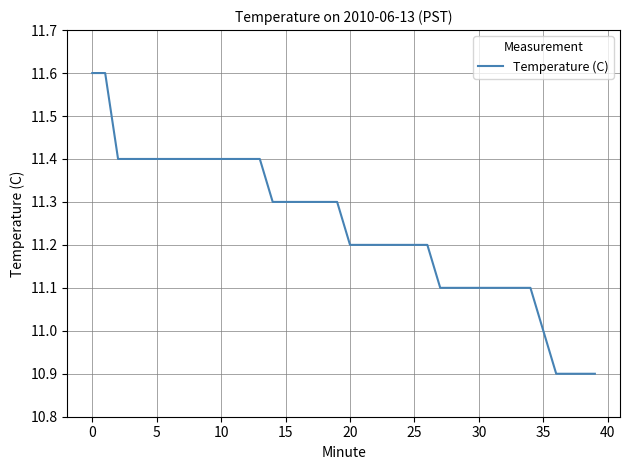

Reading left to right, list all the values displayed in this chart.

11.6	11.6	11.4	11.4	11.4	11.4	11.4	11.4	11.4	11.4	11.4	11.4	11.4	11.4	11.3	11.3	11.3	11.3	11.3	11.3	11.2	11.2	11.2	11.2	11.2	11.2	11.2	11.1	11.1	11.1	11.1	11.1	11.1	11.1	11.1	11.0	10.9	10.9	10.9	10.9